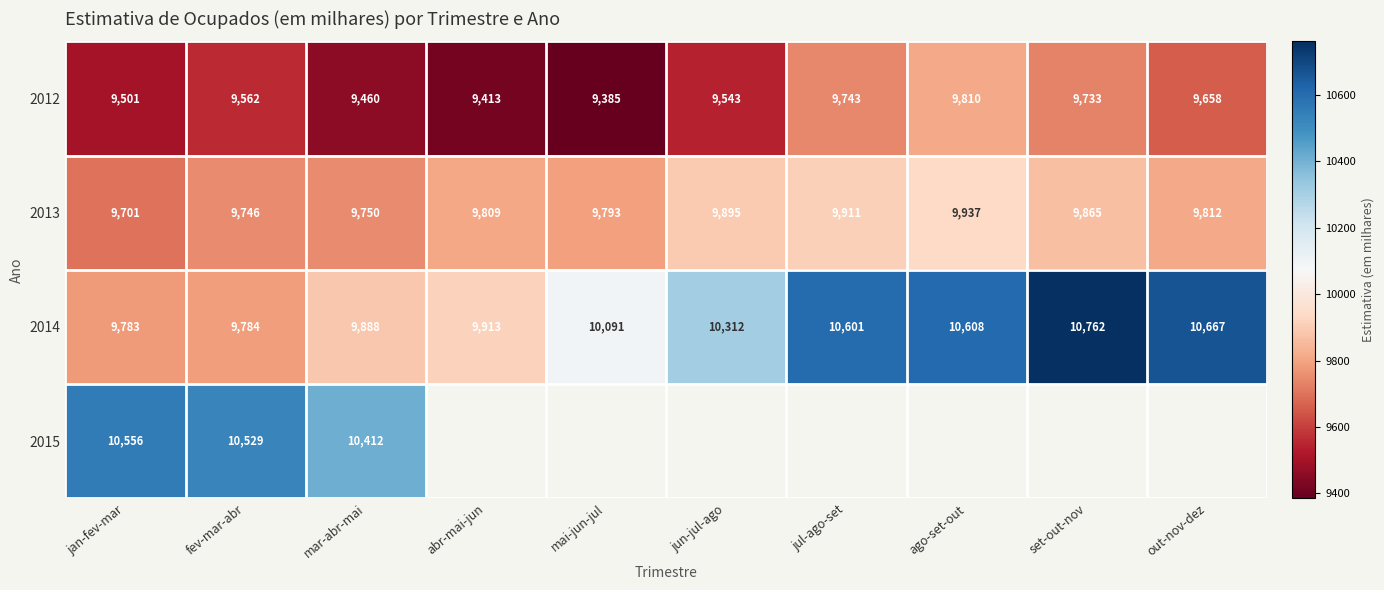

Which category has the lowest value across all series?

mai-jun-jul